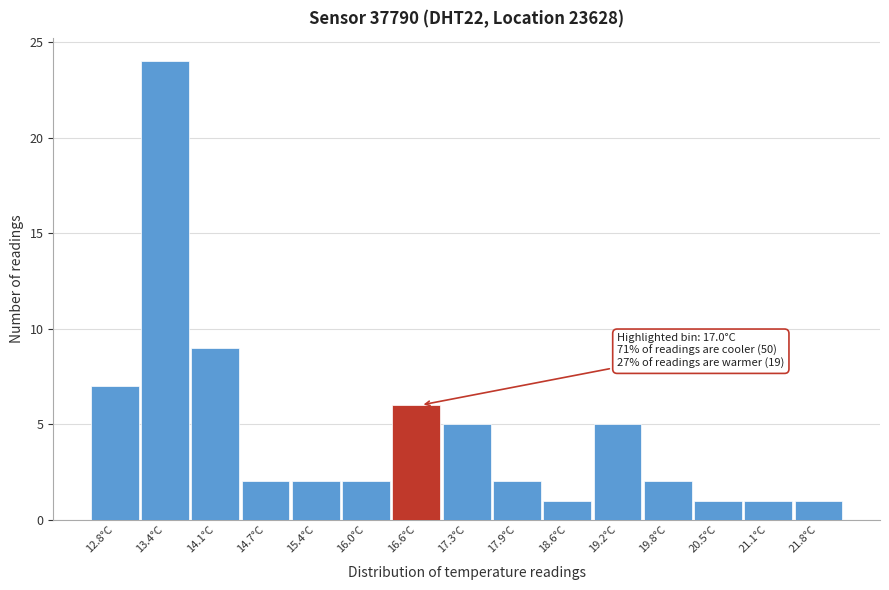

Reading left to right, what are all the values shown in this chart?

12.8°C=7	13.4°C=24	14.1°C=9	14.7°C=2	15.4°C=2	16.0°C=2	16.6°C=6	17.3°C=5	17.9°C=2	18.6°C=1	19.2°C=5	19.8°C=2	20.5°C=1	21.1°C=1	21.8°C=1